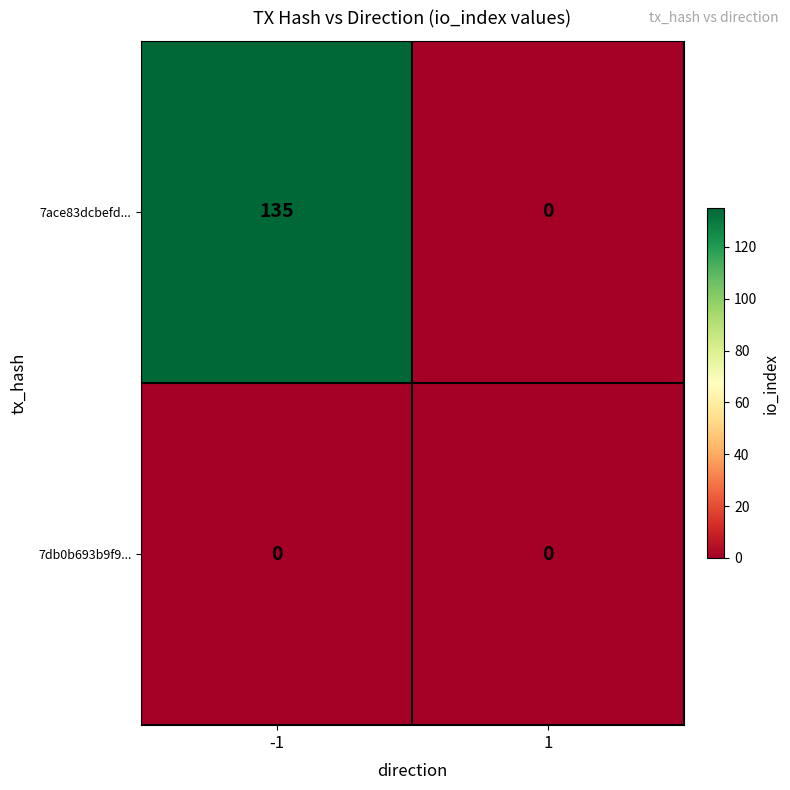

Which series has the widest spread of values?

7ace83dcbefd...